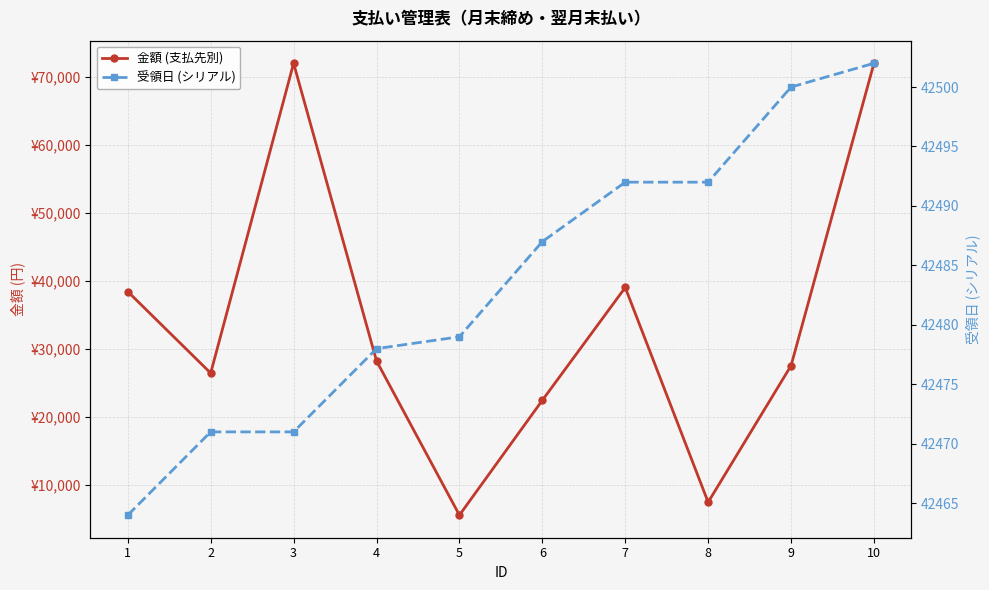

What is the value of the 受領日 (シリアル) point at the 3rd from the left?

42471